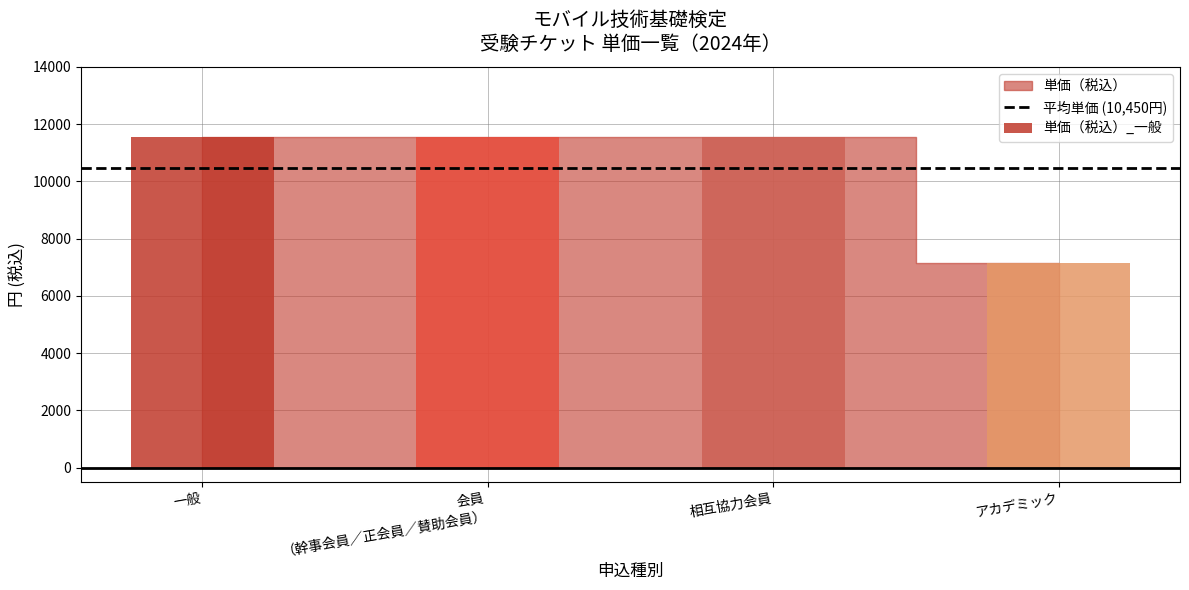

Between 相互協力会員 and アカデミック, which series saw the biggest shift?

単価（税込）